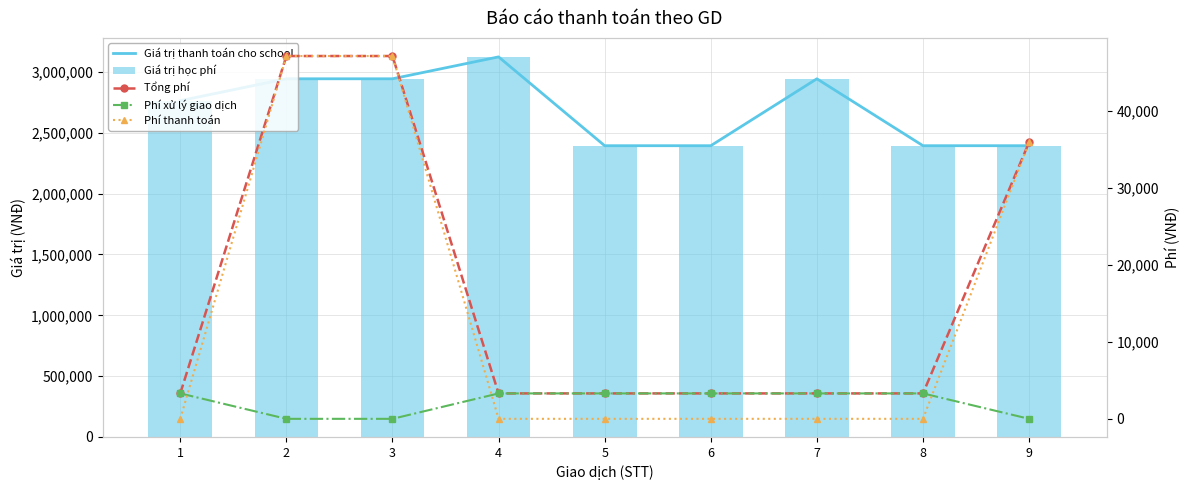

Rank the categories by Phí xử lý giao dịch value from highest to lowest.

1, 4, 5, 6, 7, 8, 2, 3, 9